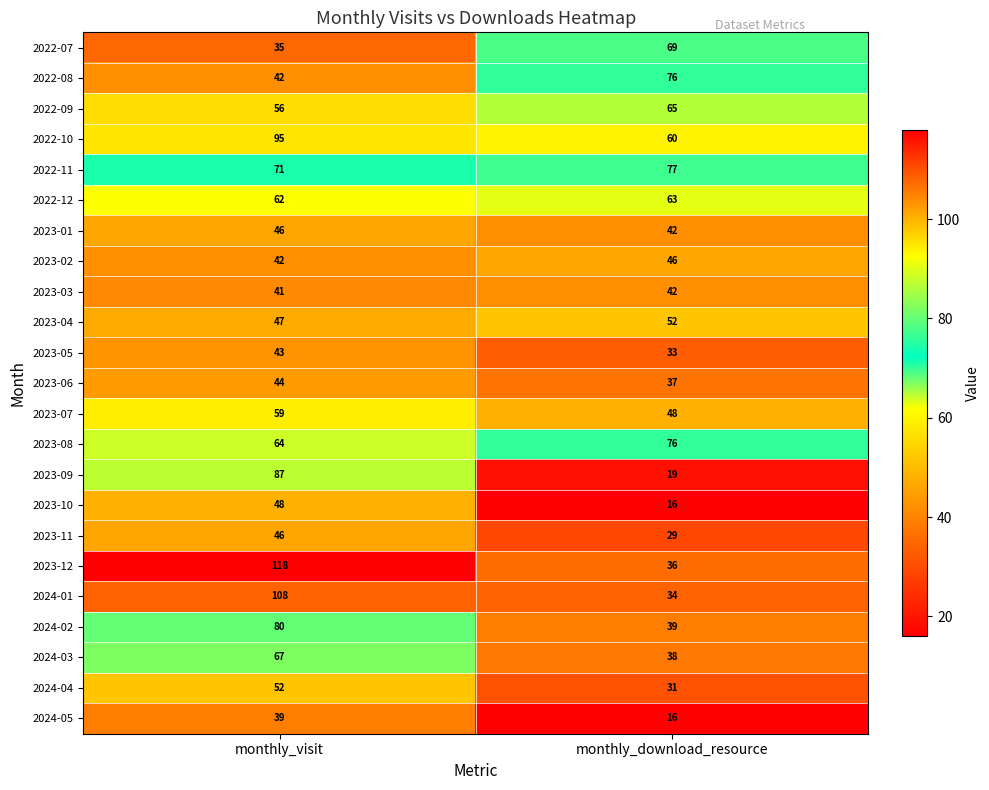

What is the spread (max minus min) of values at monthly_download_resource?

61